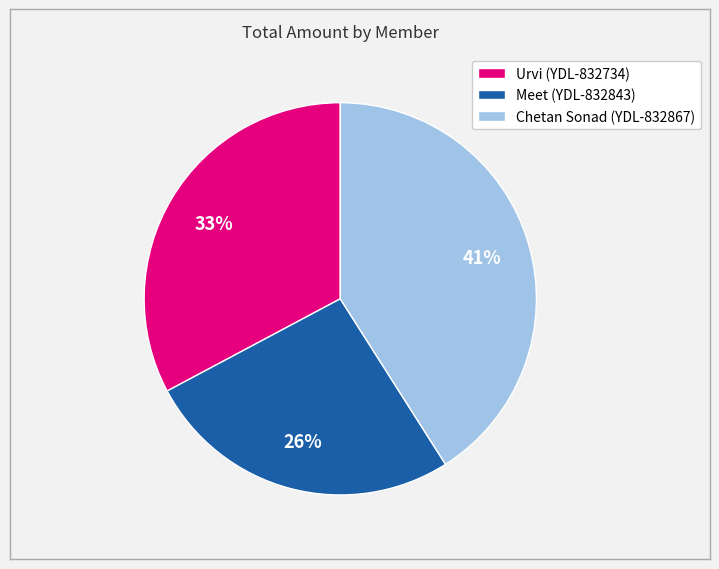

To the nearest percent, what is the combined percentage of Meet (YDL-832843) and Urvi (YDL-832734)?

59%